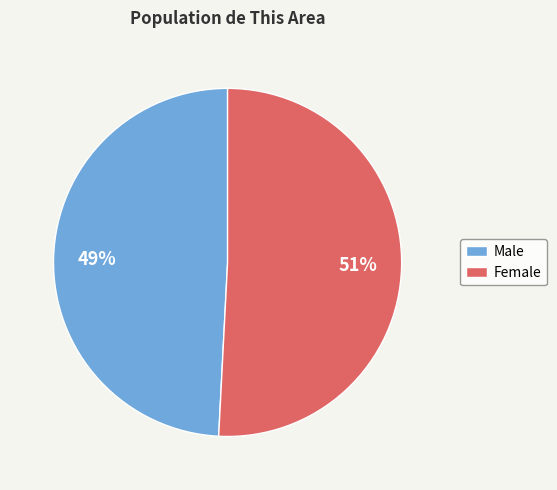

To the nearest percent, what is the combined percentage of Female and Male?

100%